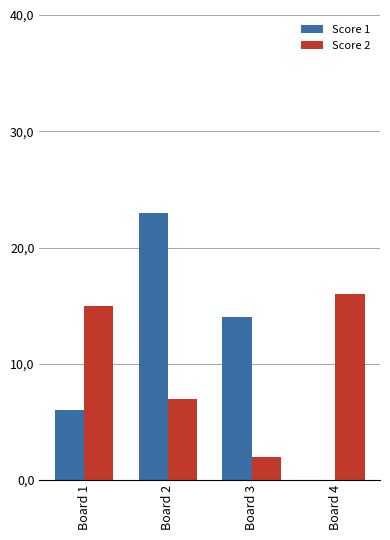

List the series in order of their overall mean, highest first.

Score 1, Score 2